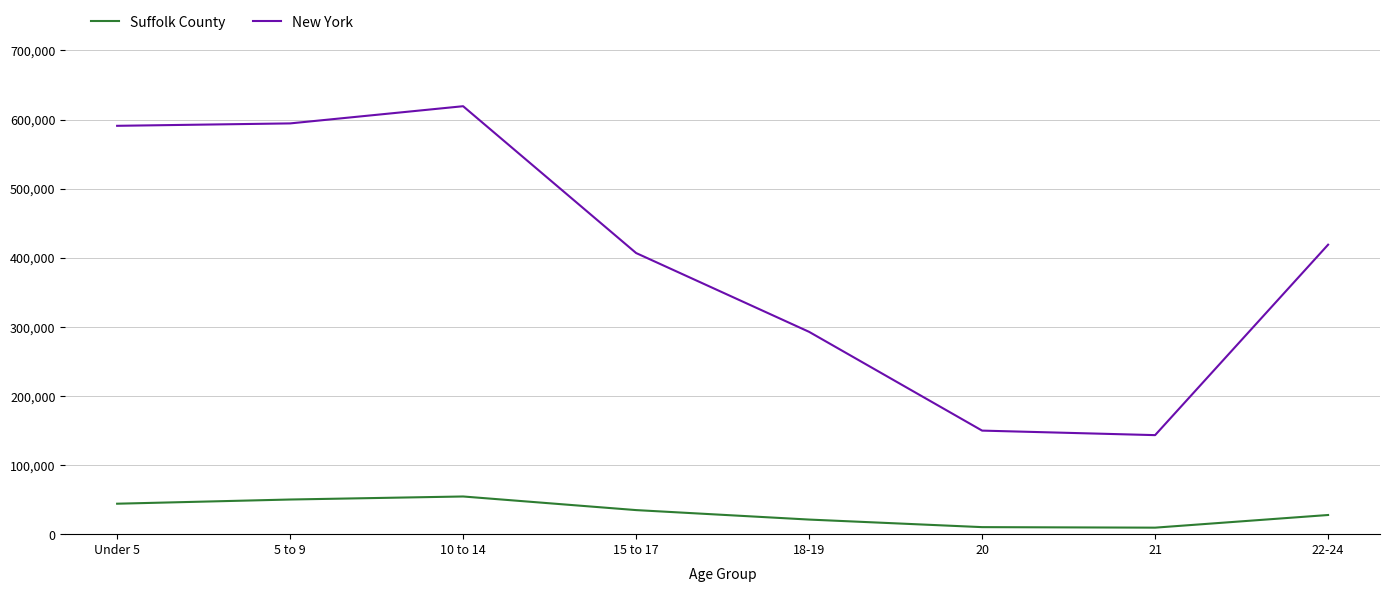

Is it true that Suffolk County equals 34827 at 15 to 17?

True